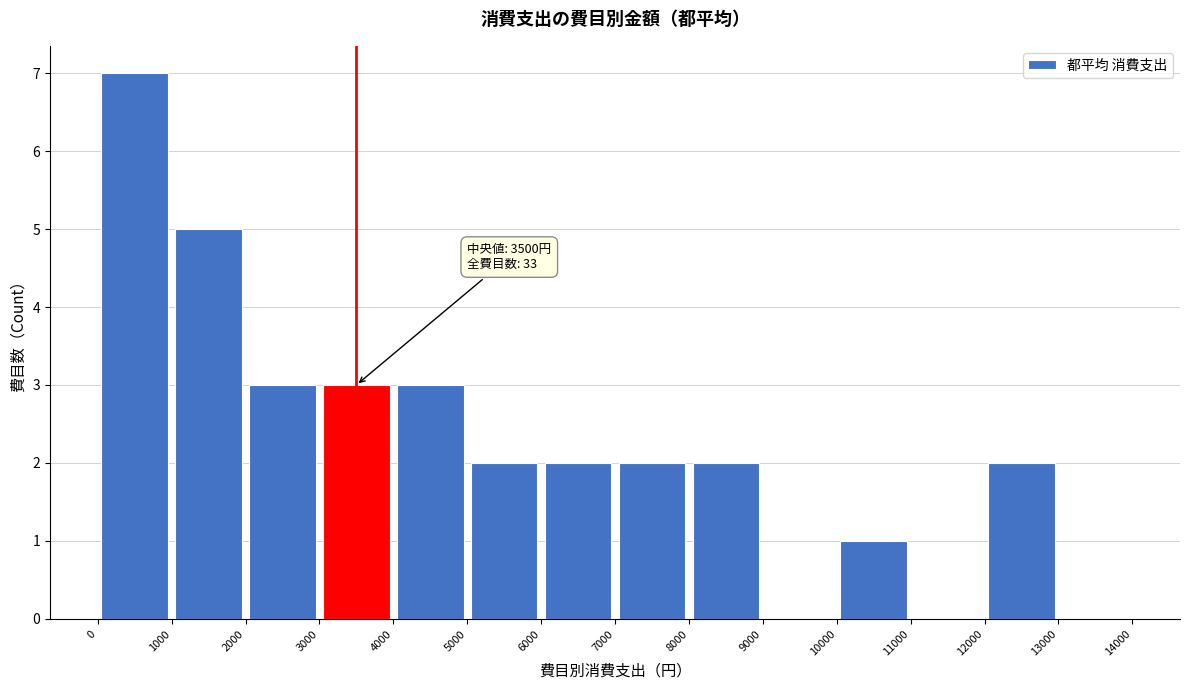

Over which range of the x-axis is the bar tallest?

0 to 1000